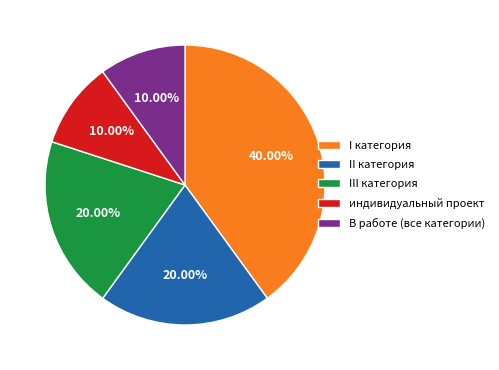

What percentage is the II категория slice, to the nearest percent?

20%